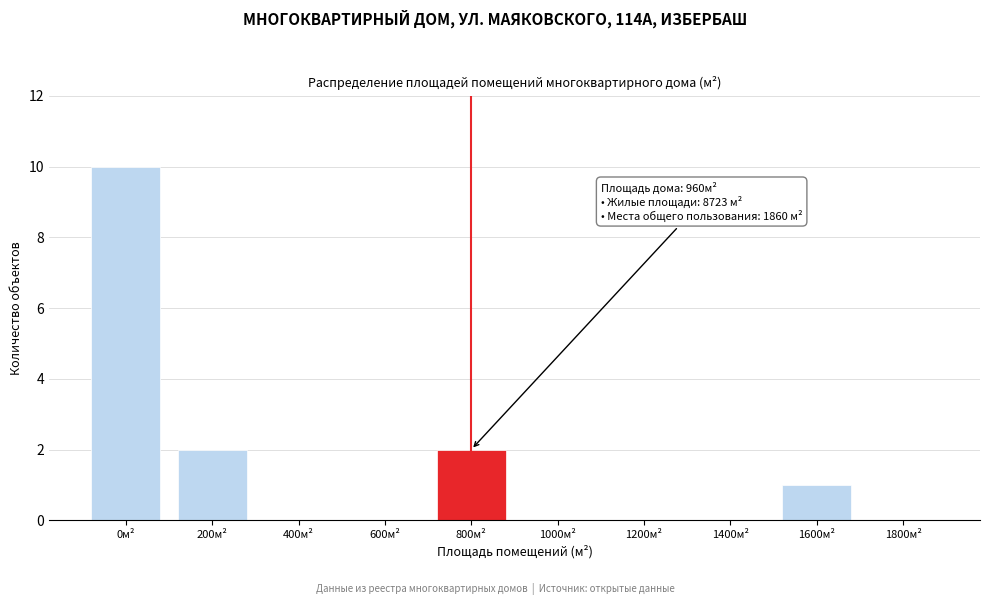

Reading left to right, extract all data points from this chart.

0м²=10	200м²=2	400м²=0	600м²=0	800м²=2	1000м²=0	1200м²=0	1400м²=0	1600м²=1	1800м²=0